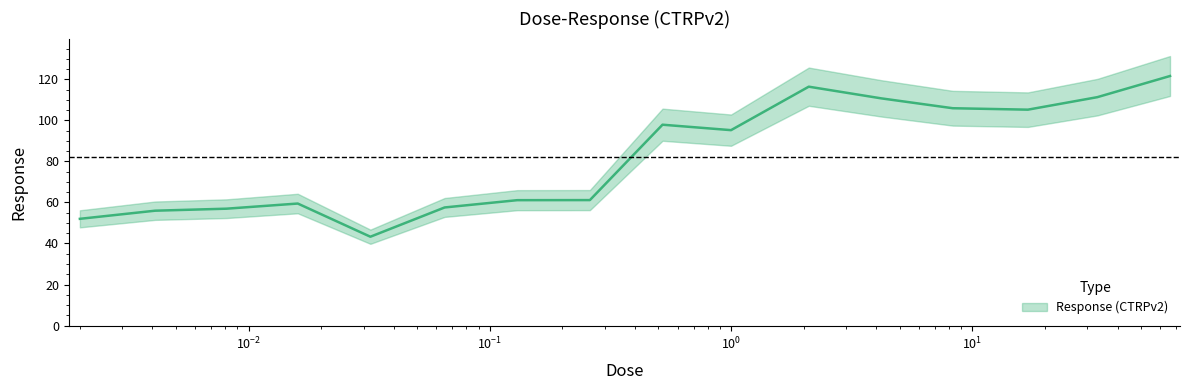

Rank the categories by value from lowest to highest.

0.032, 0.002, 0.0041, 0.0081, 0.065, 0.016, 0.13, 0.26, 1.0, 0.52, 17.0, 8.3, 4.2, 33.0, 2.1, 66.0